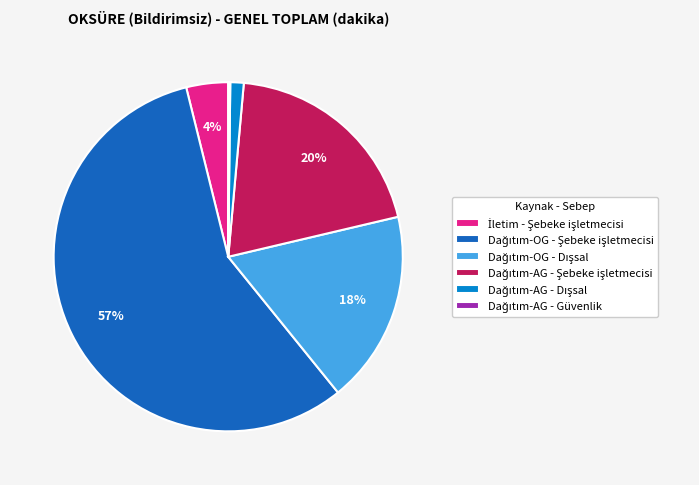

To the nearest percent, what is the difference between the largest and smallest slice percentages?

57%